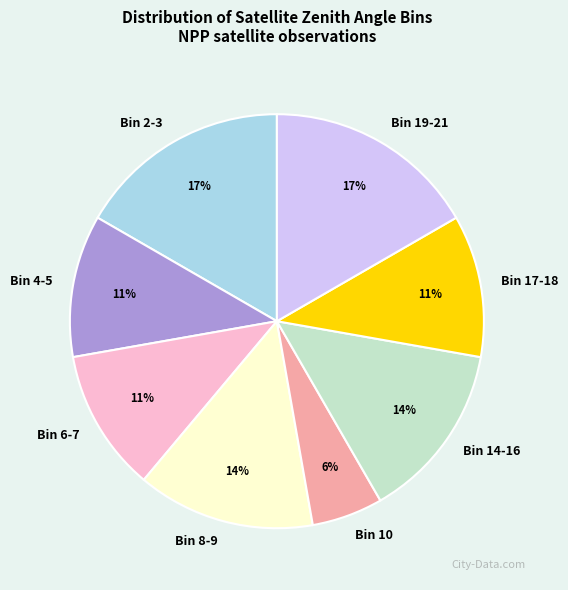

Is there any slice that represents more than half of the pie?

No